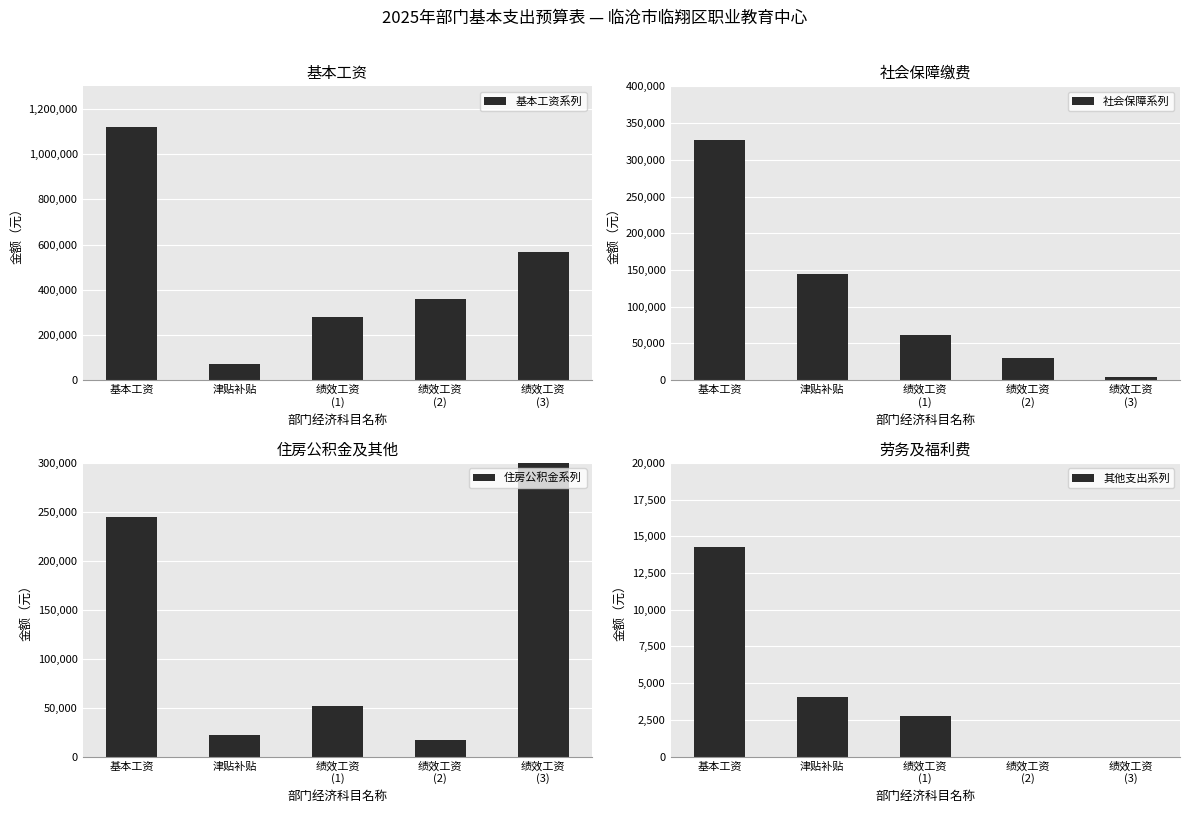

What is the spread (max minus min) of values at 基本工资?

1105373.0